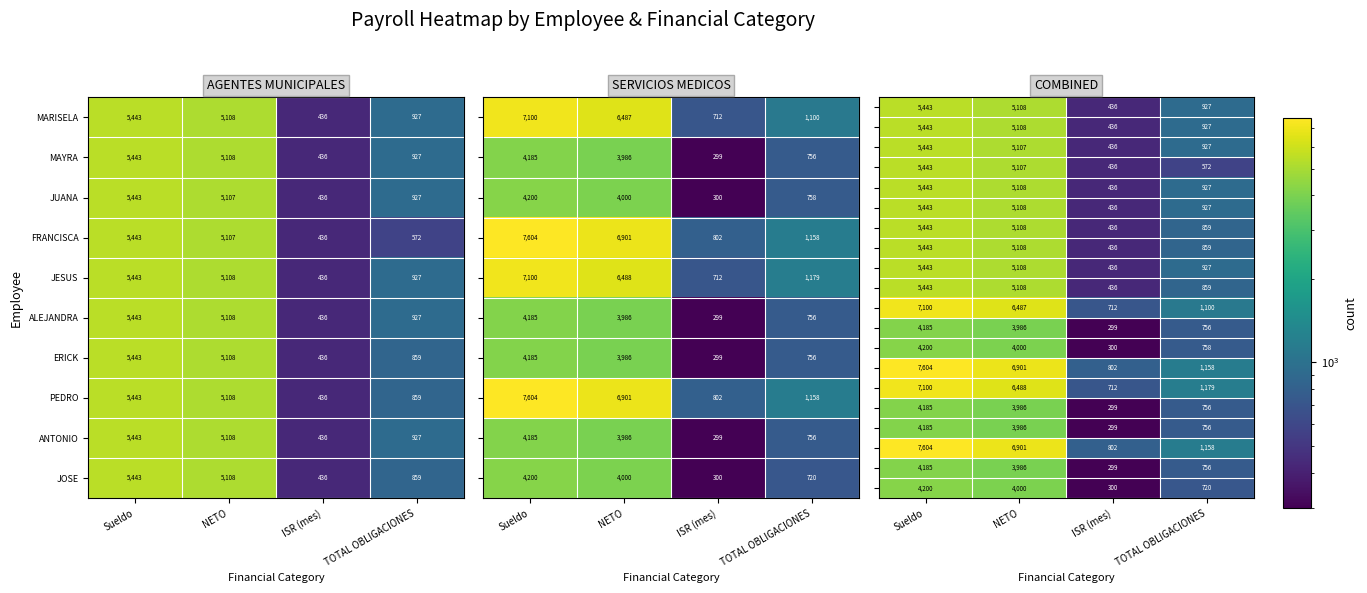

List the labels in order of JESUS value, smallest first.

ISR (mes), TOTAL OBLIGACIONES, NETO, Sueldo